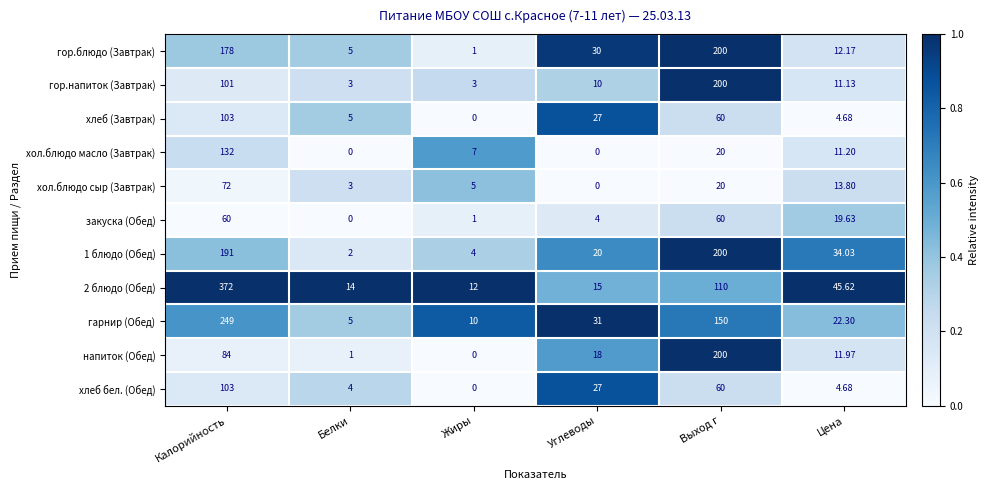

Which category has the lowest value in the хлеб (Завтрак) series?

Жиры